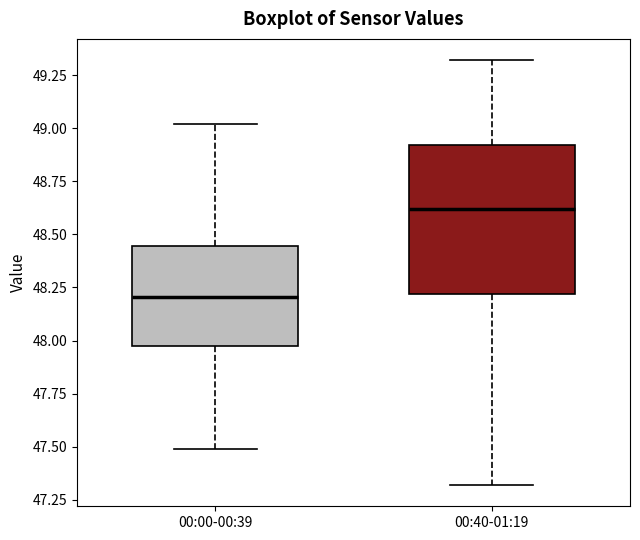

Where does the median line of the box for 00:00-00:39 sit on the y-axis? The values are not printed on the chart, so give them approximately, as read against the axis.

48.20